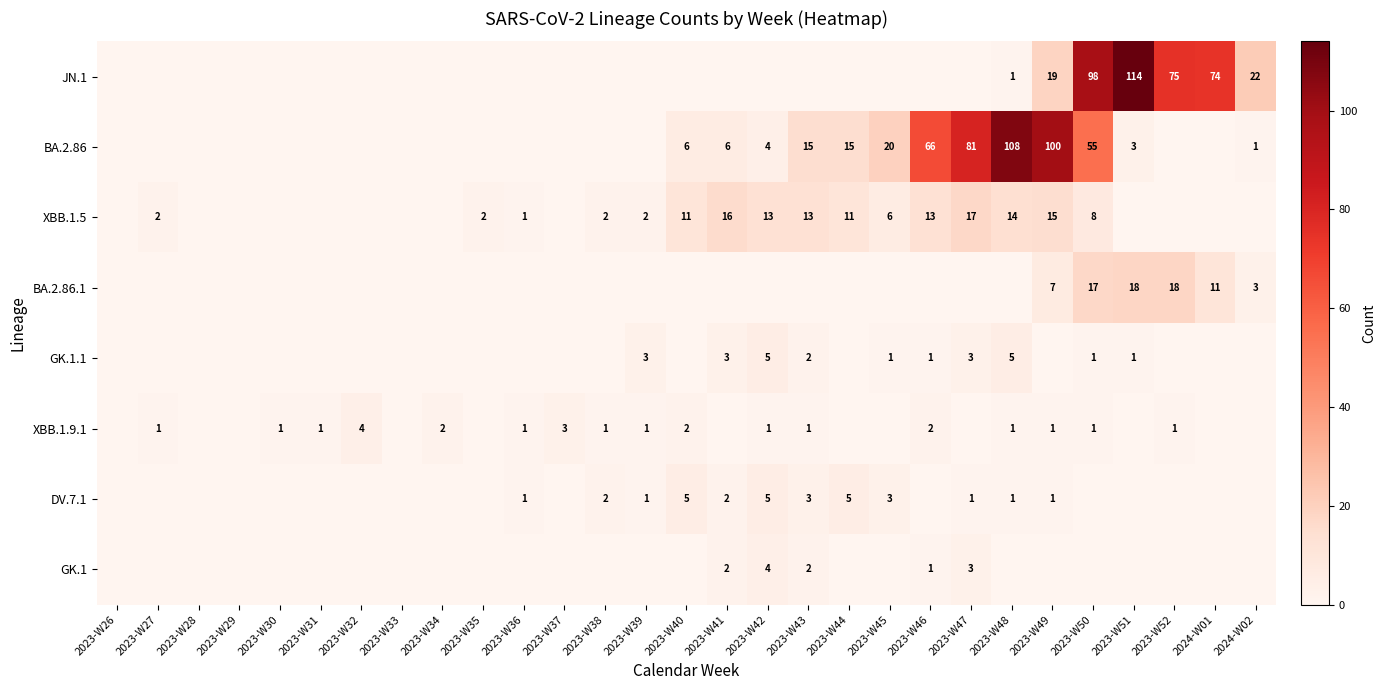

What is the difference between the highest and lowest values at 2023-W45?

20